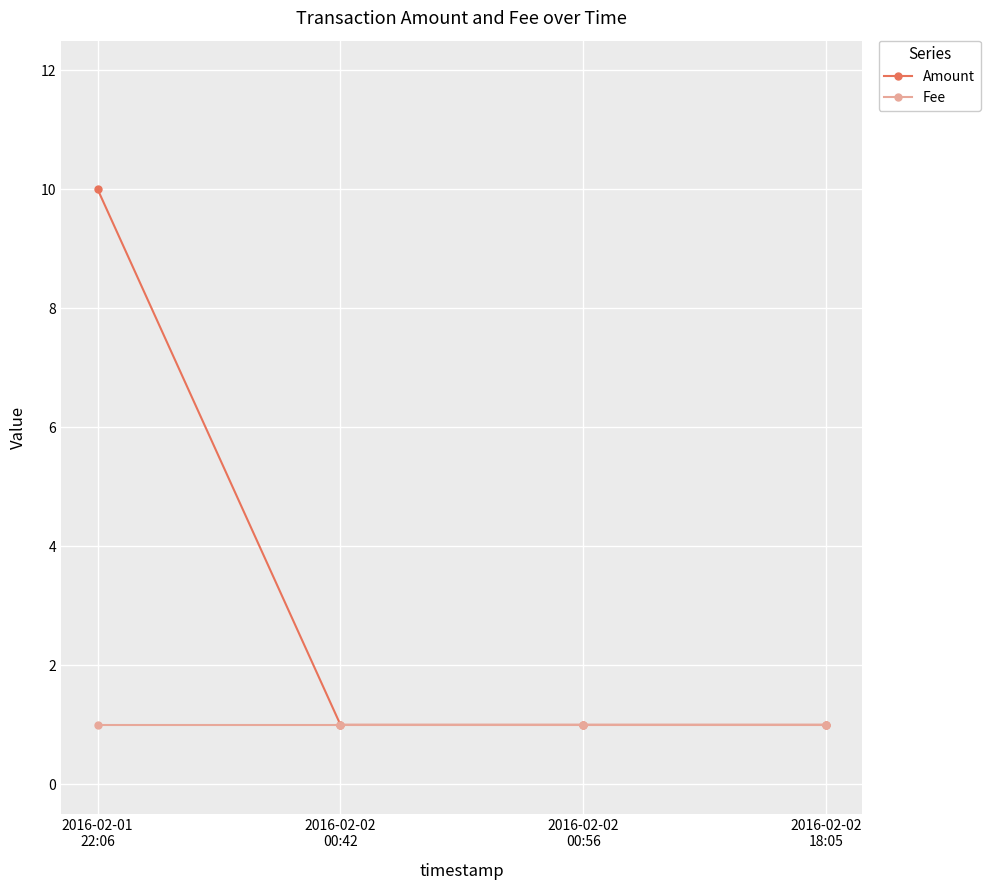

What is the value of the Fee point at the 2nd from the left?

1